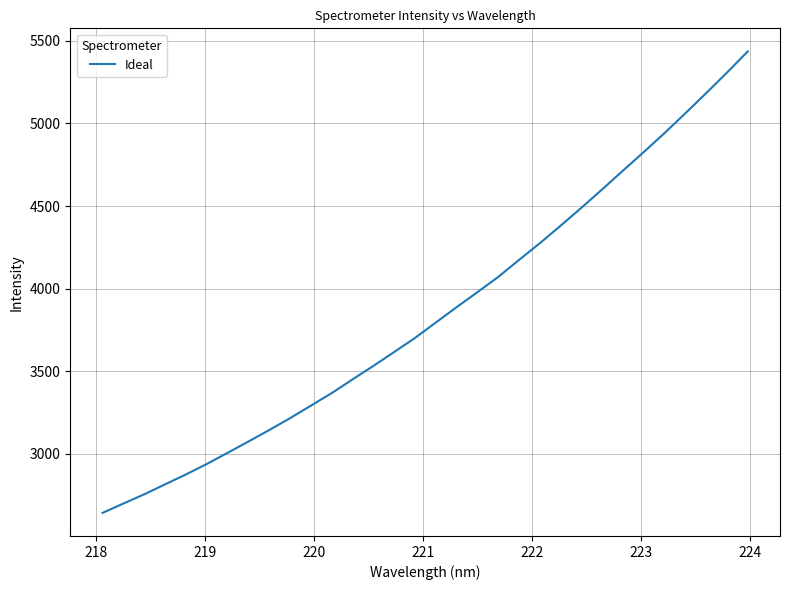

What is the difference between the maximum and minimum values?

2795.9